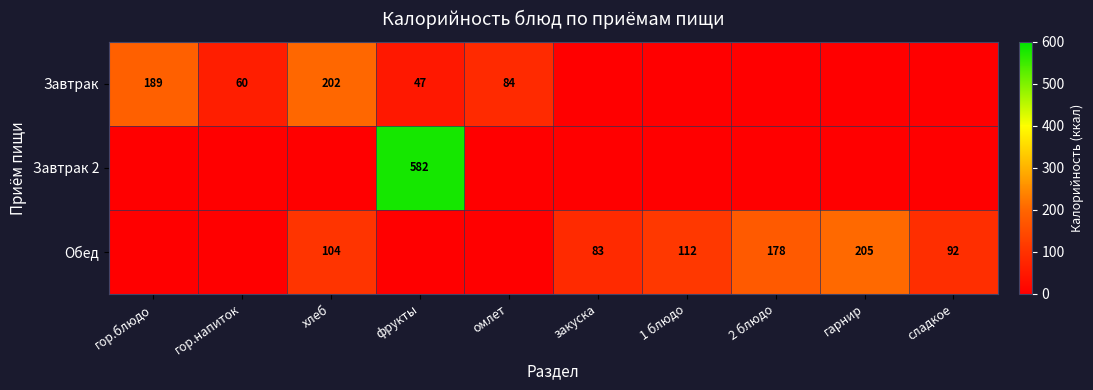

True or false: Обед has a value of 177 at 1 блюдо.

False